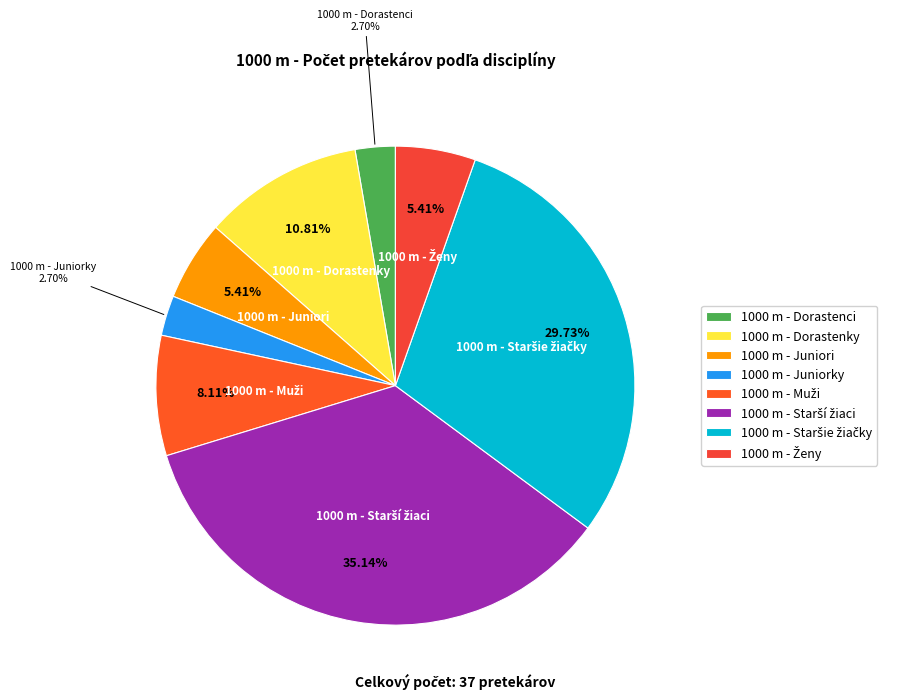

Is there a majority slice in this chart?

No